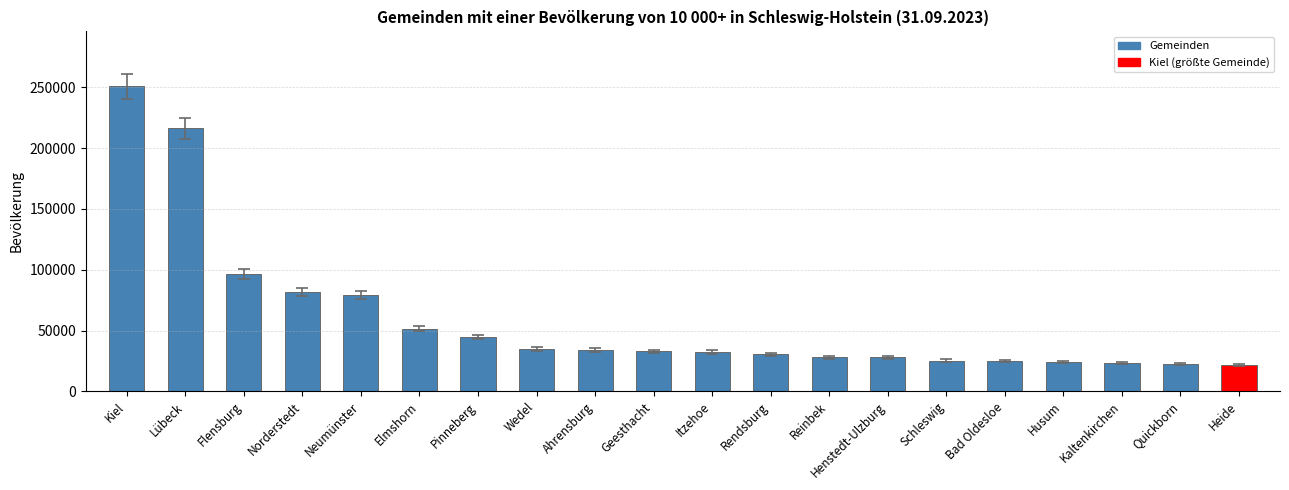

What is the average value?

59179